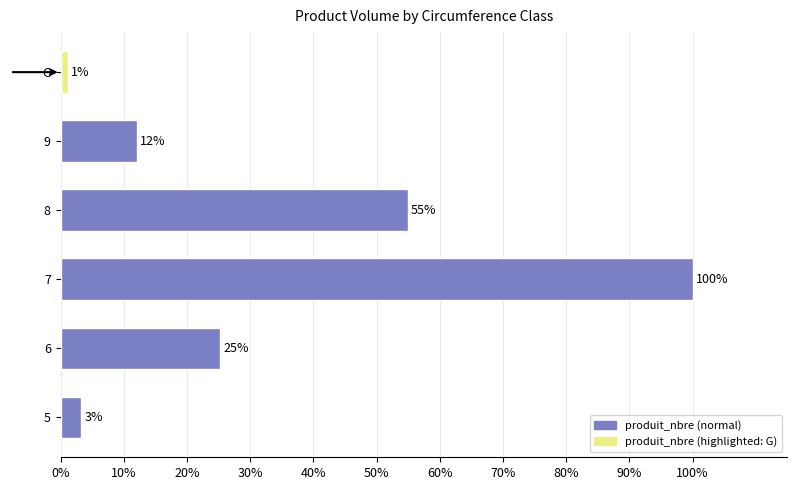

Does the chart contain any negative values?

No